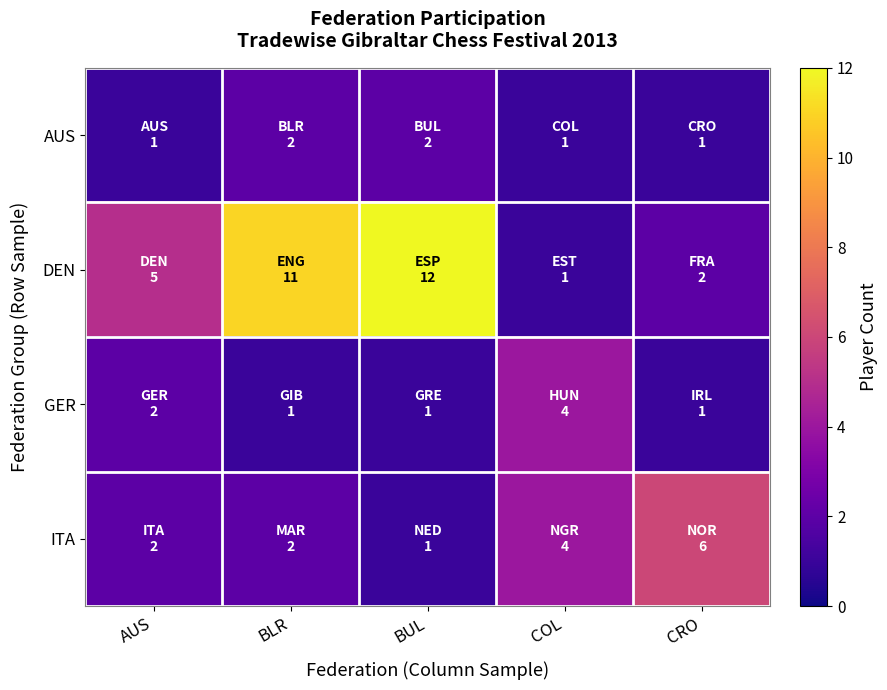

Which series changed the most between BUL and CRO?

DEN